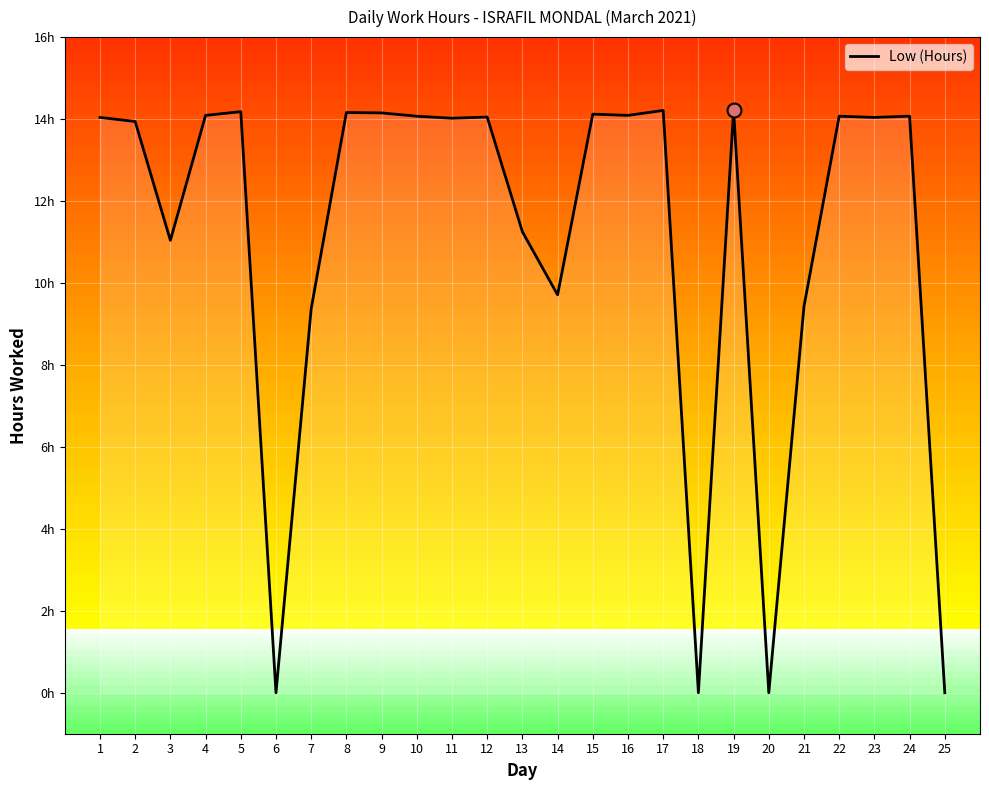

Rank the categories by value from highest to lowest.

19, 17, 5, 8, 9, 15, 4, 16, 10, 22, 24, 12, 1, 23, 11, 2, 13, 3, 14, 21, 7, 6, 18, 20, 25